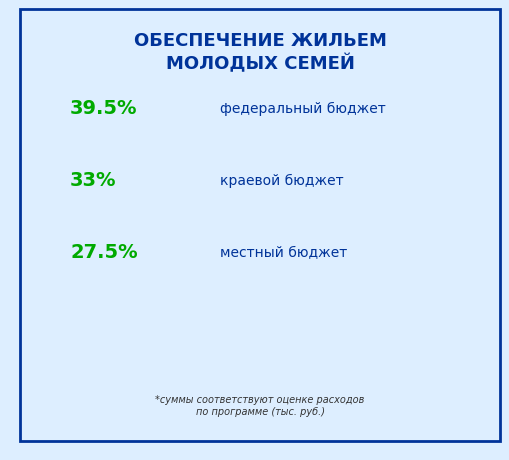

Is there any slice that represents more than half of the pie?

No